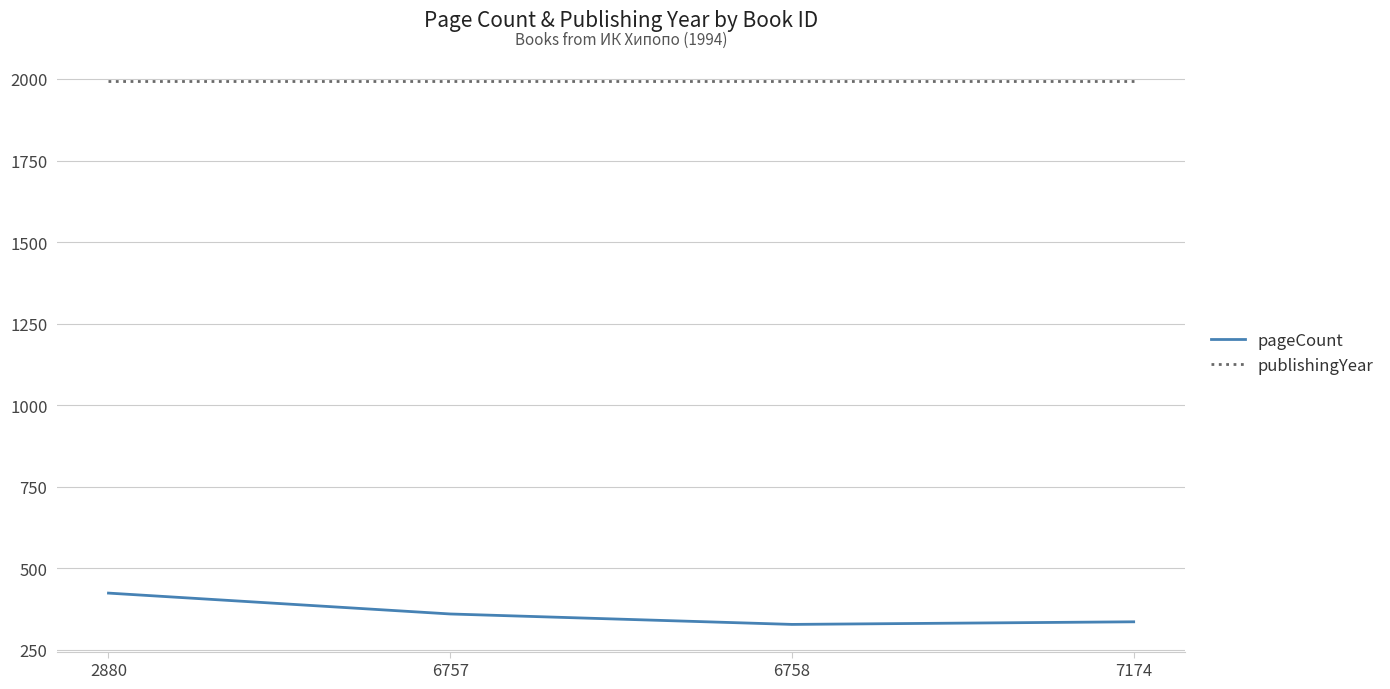

The pageCount series shows 424 at 2880. True or false?

True